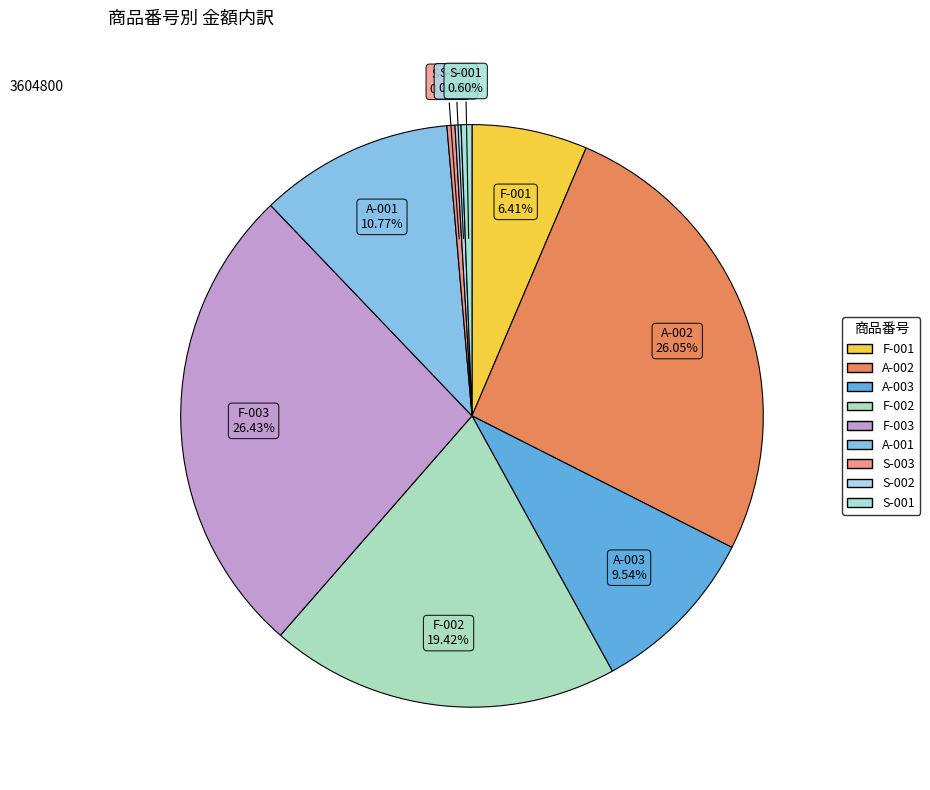

To the nearest percent, what is the combined percentage of S-003 and F-002?

20%